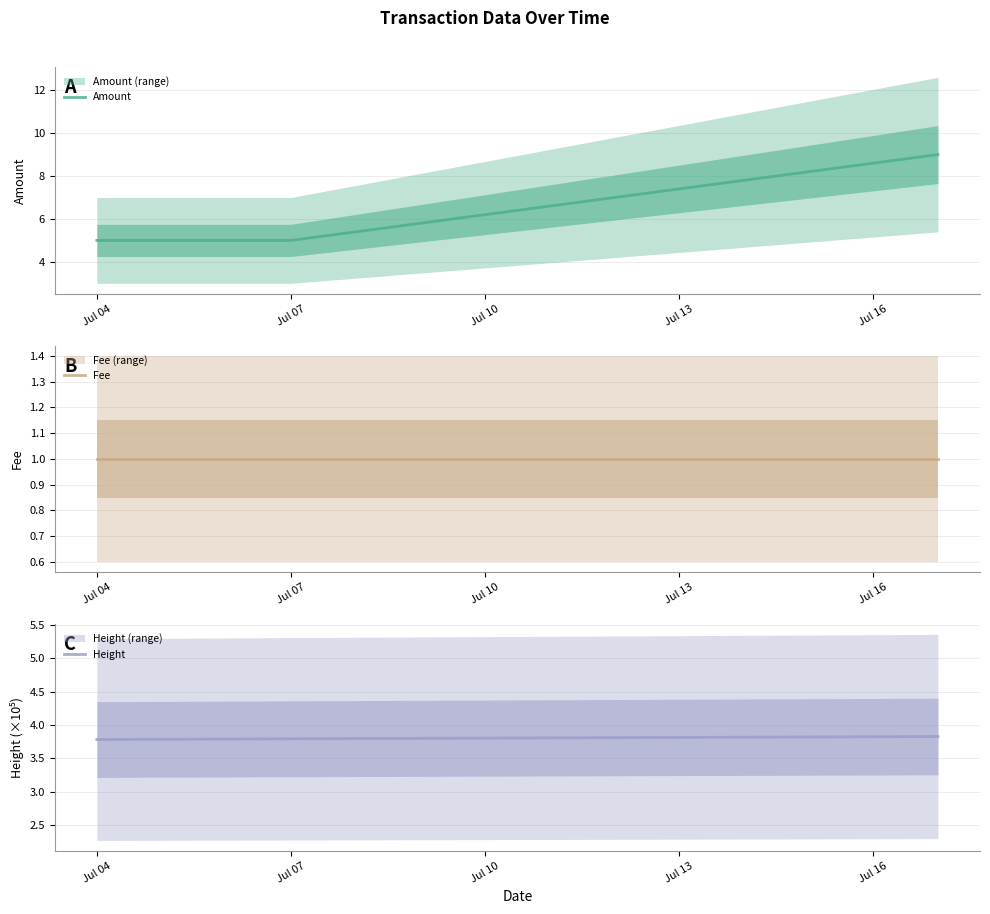

Rank the series at Jul 04 from lowest to highest value.

Fee, Height, Amount